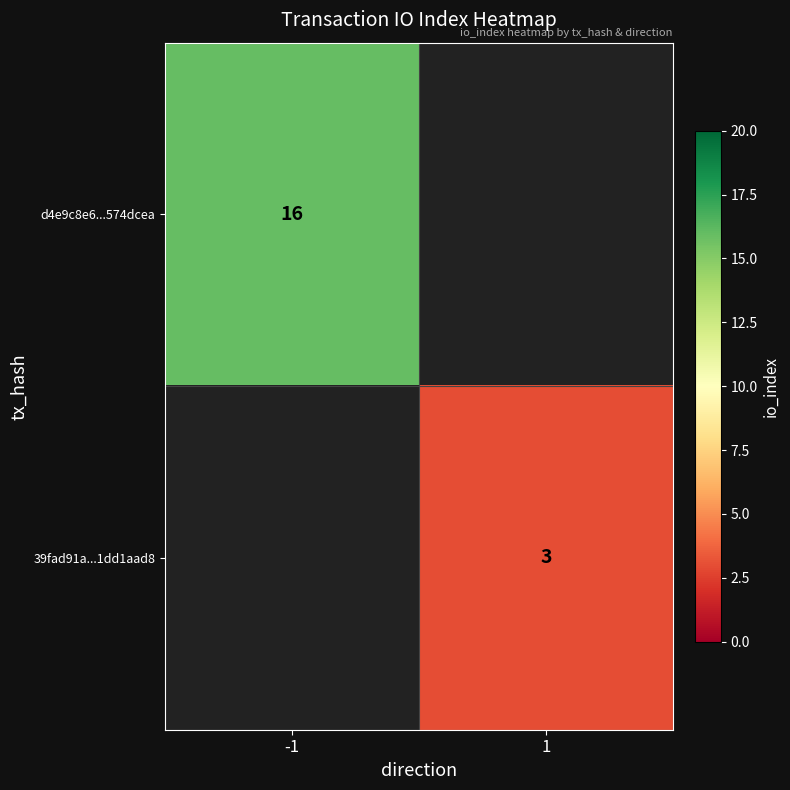

Count the number of categories in the chart.

2